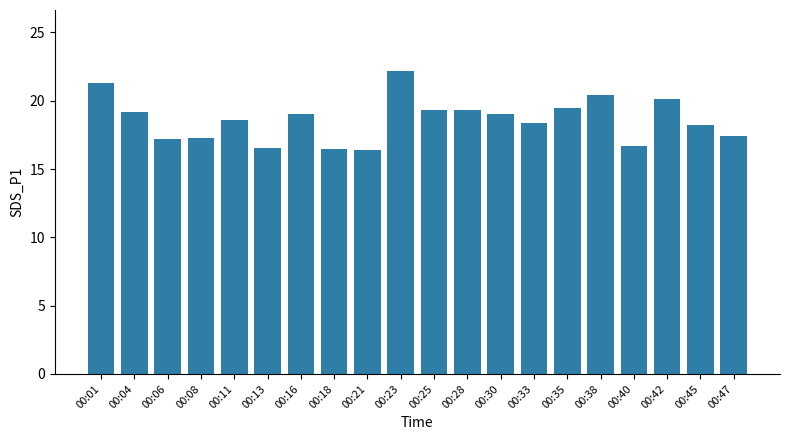

What is the smallest value displayed?

16.4